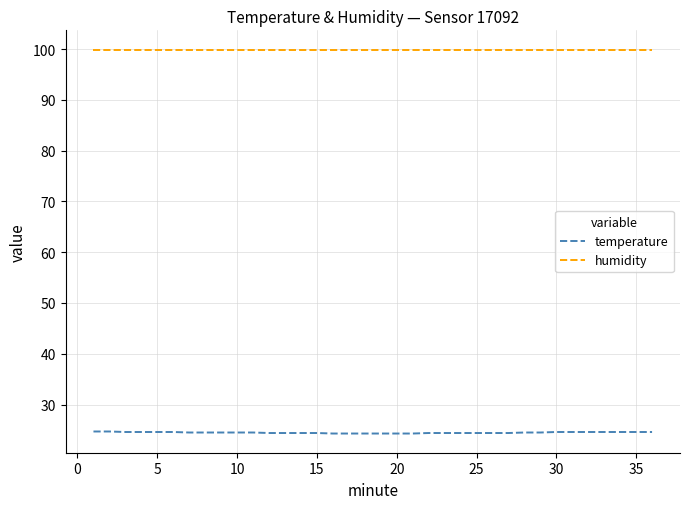

Which series has the largest total across all categories?

humidity